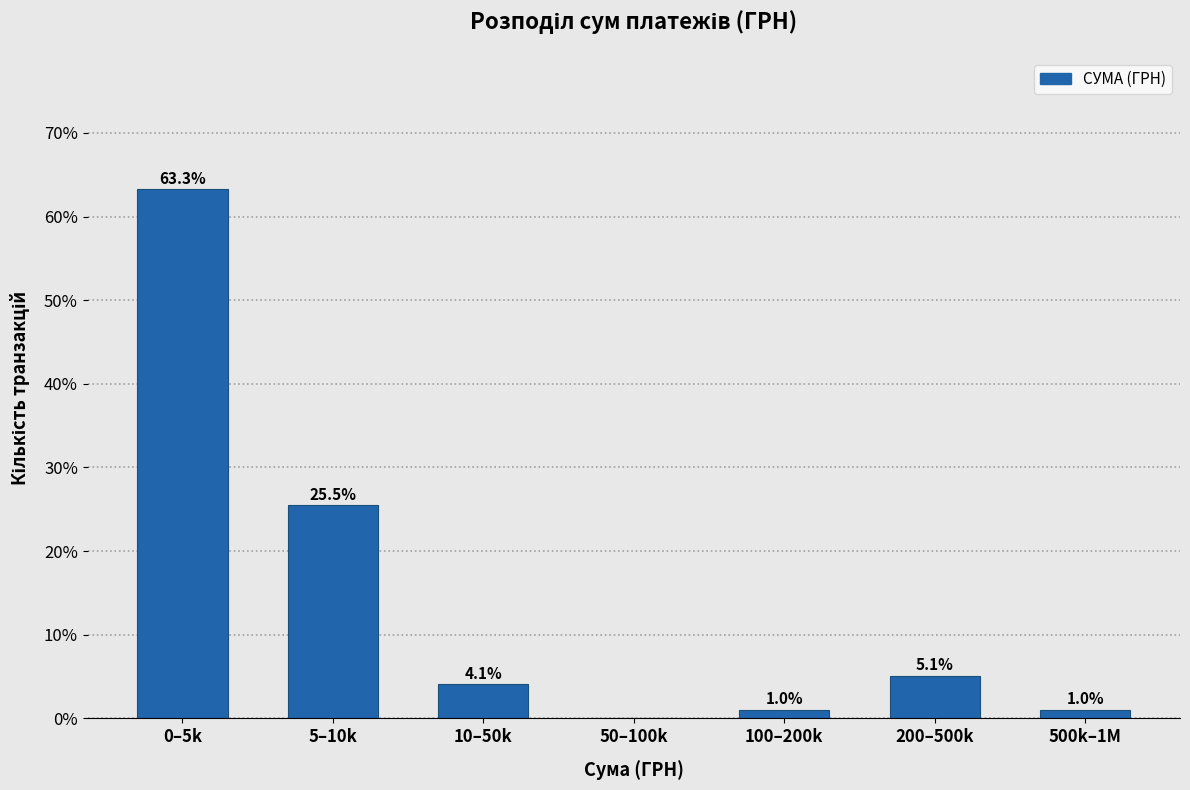

Reading left to right, what are all the values shown in this chart?

0–5k=63.3	5–10k=25.5	10–50k=4.1	50–100k=0.0	100–200k=1.0	200–500k=5.1	500k–1M=1.0